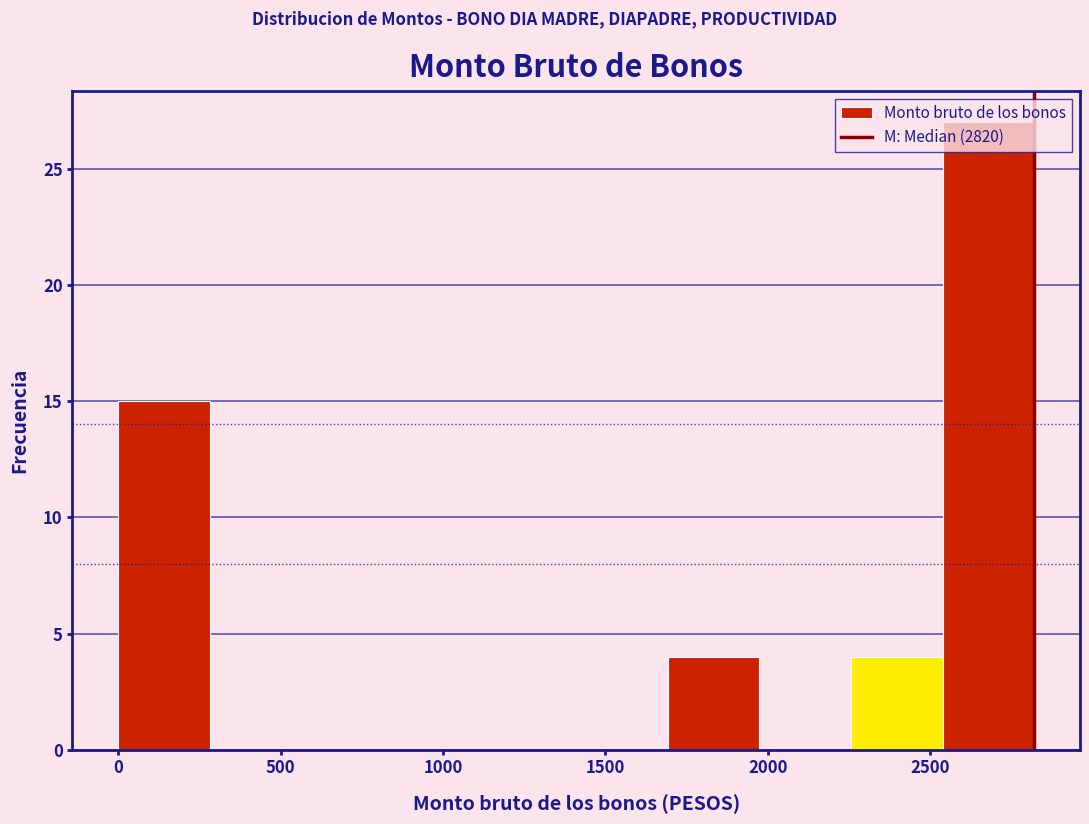

Which range on the x-axis has the tallest bar?

2550 to 2800